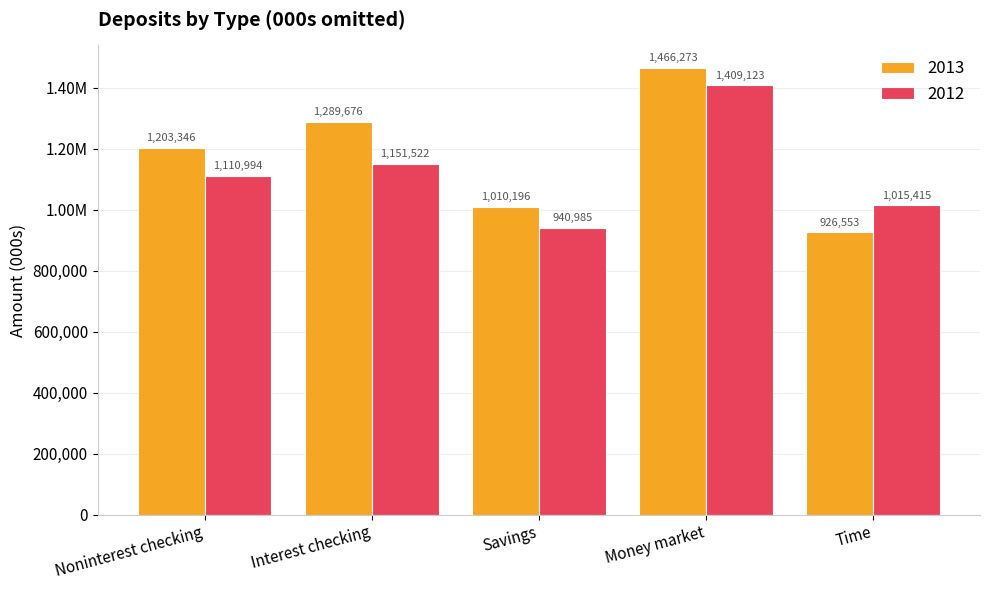

What is the value of the 2012 bar at the 1st from the left?

1110994